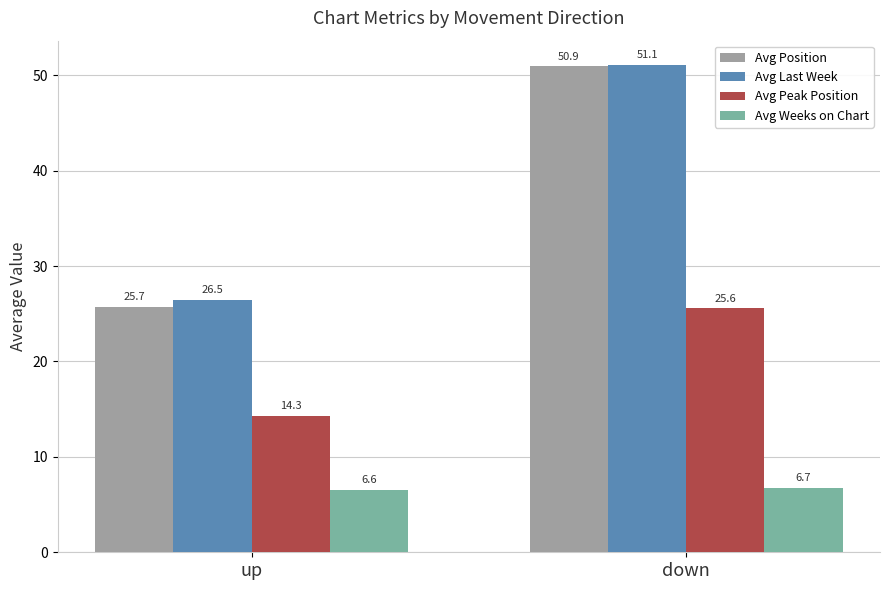

At how many categories does at least one series exceed 27?

1